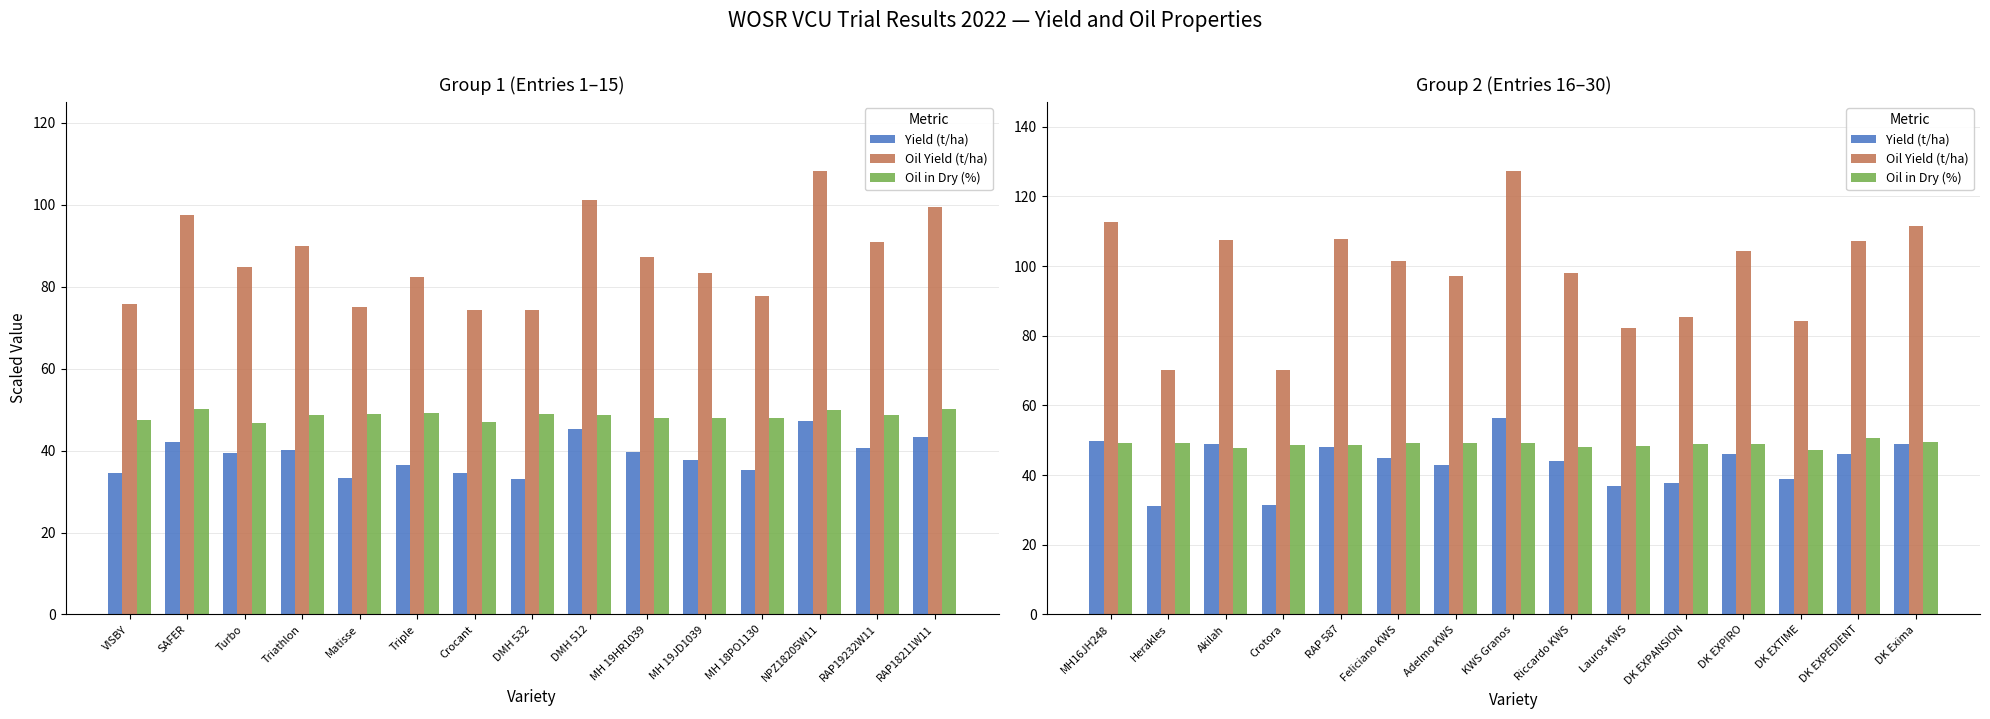

Count the number of data series in this chart.

3